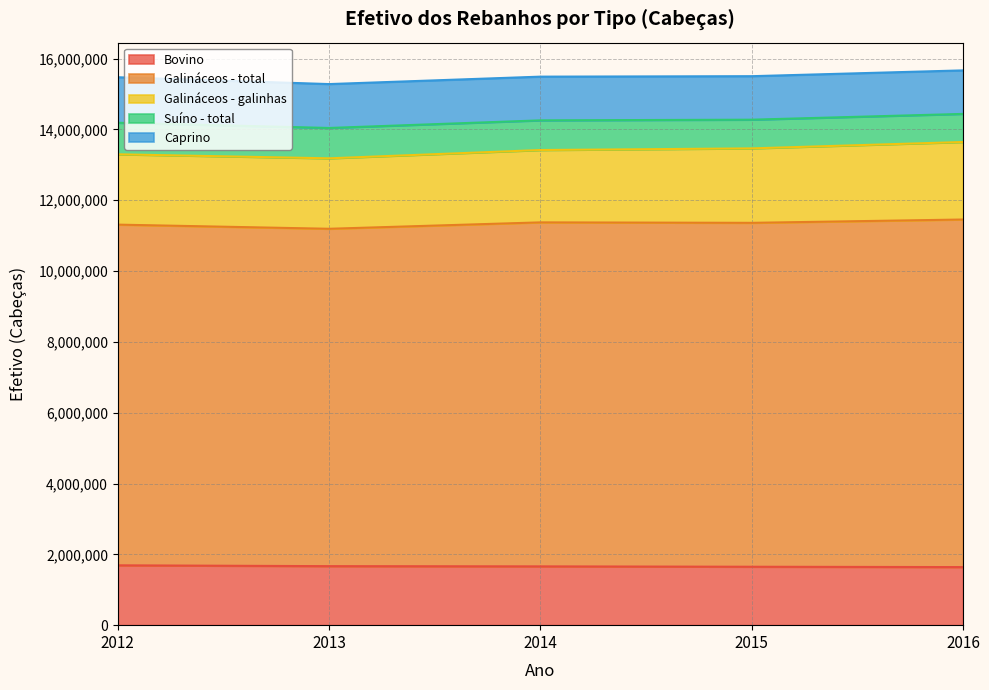

The Galináceos - total series shows 9713210 at 2014. True or false?

True